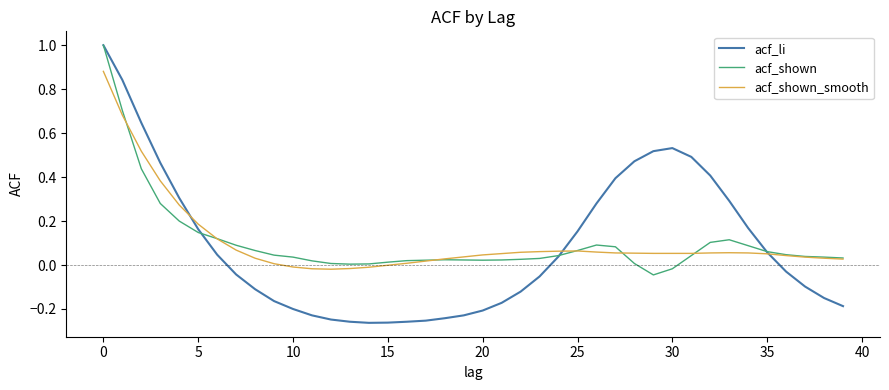

Which series has the widest spread of values?

acf_li